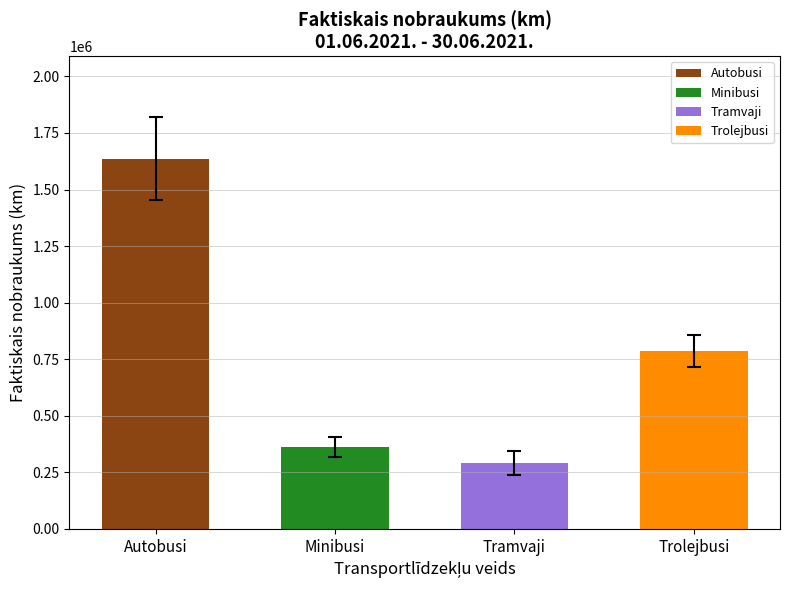

List the series in order of their peak value, highest first.

Autobusi, Trolejbusi, Minibusi, Tramvaji